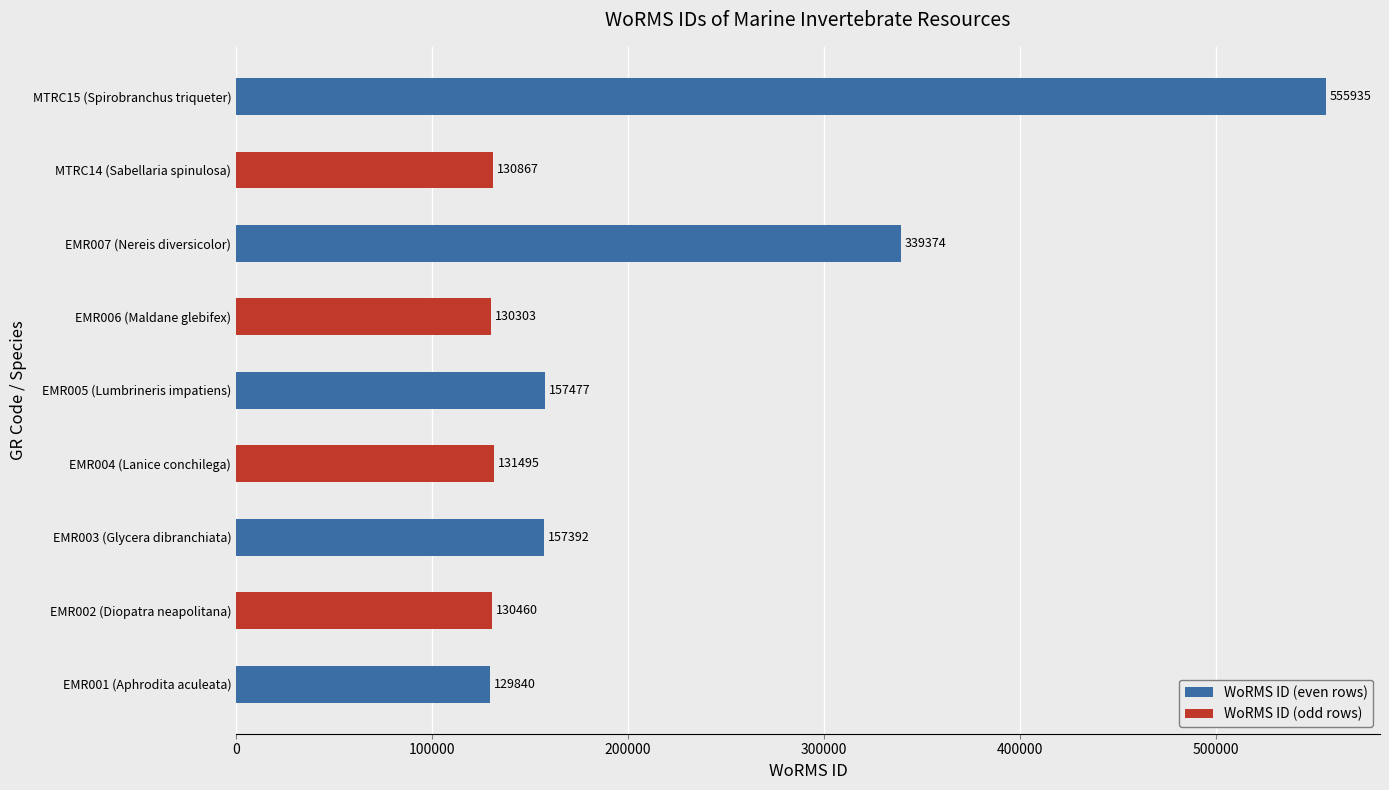

The value at EMR005 (Lumbrineris impatiens) is 231228. True or false?

False